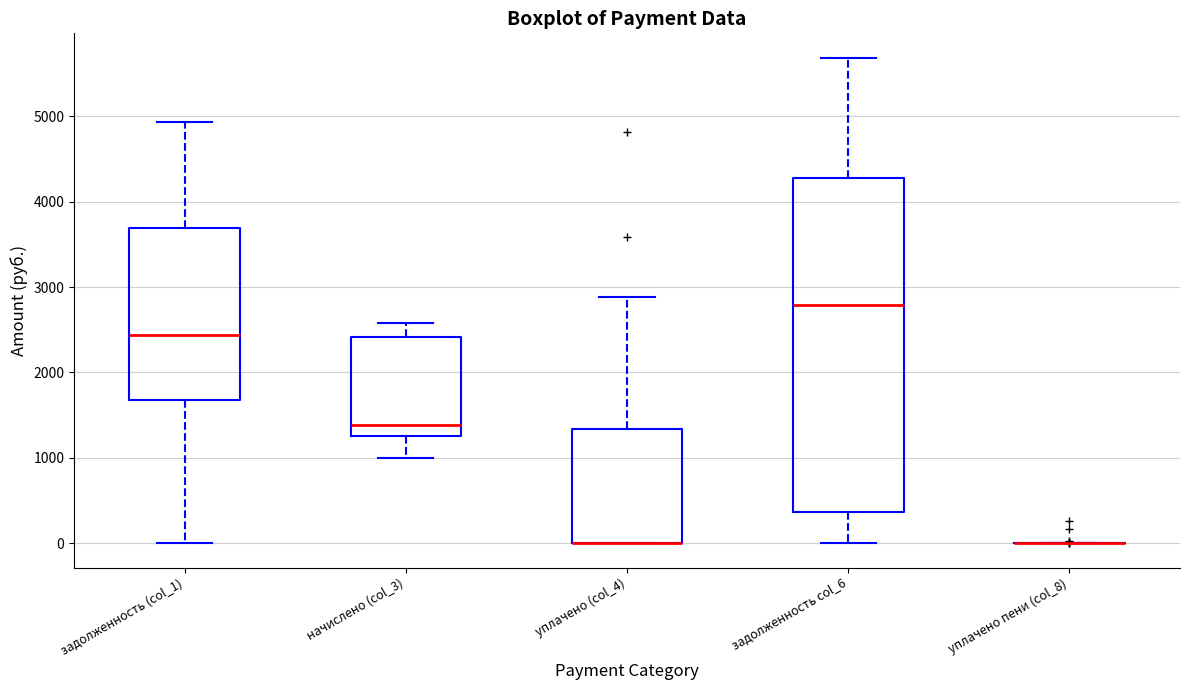

Reading left to right, transcribe this box plot: for each box, give where its median line is, the range the box spans, and where its two whiskers end, as read against the y-axis. The values are not printed on the chart, so give them approximately, as read against the axis.

задолженность (col_1): median 2400, box 1700 to 3700, whiskers 0 to 4900
начислено (col_3): median 1400, box 1300 to 2400, whiskers 1000 to 2600
уплачено (col_4): median 0 (drawn on the box's lower edge), box 0 to 1300, whiskers 0 to 2900
задолженность col_6: median 2800, box 400 to 4300, whiskers 0 to 5700
уплачено пени (col_8): box collapsed to a line at 0, whiskers 0 to 0